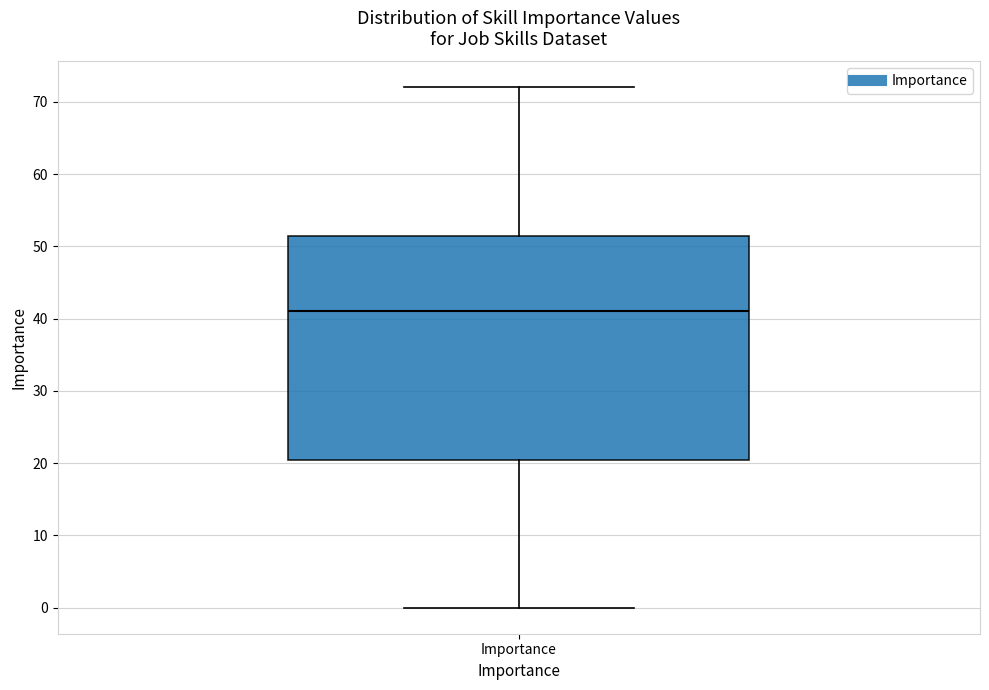

Where does the median line of the box for Importance sit on the y-axis? The values are not printed on the chart, so give them approximately, as read against the axis.

41